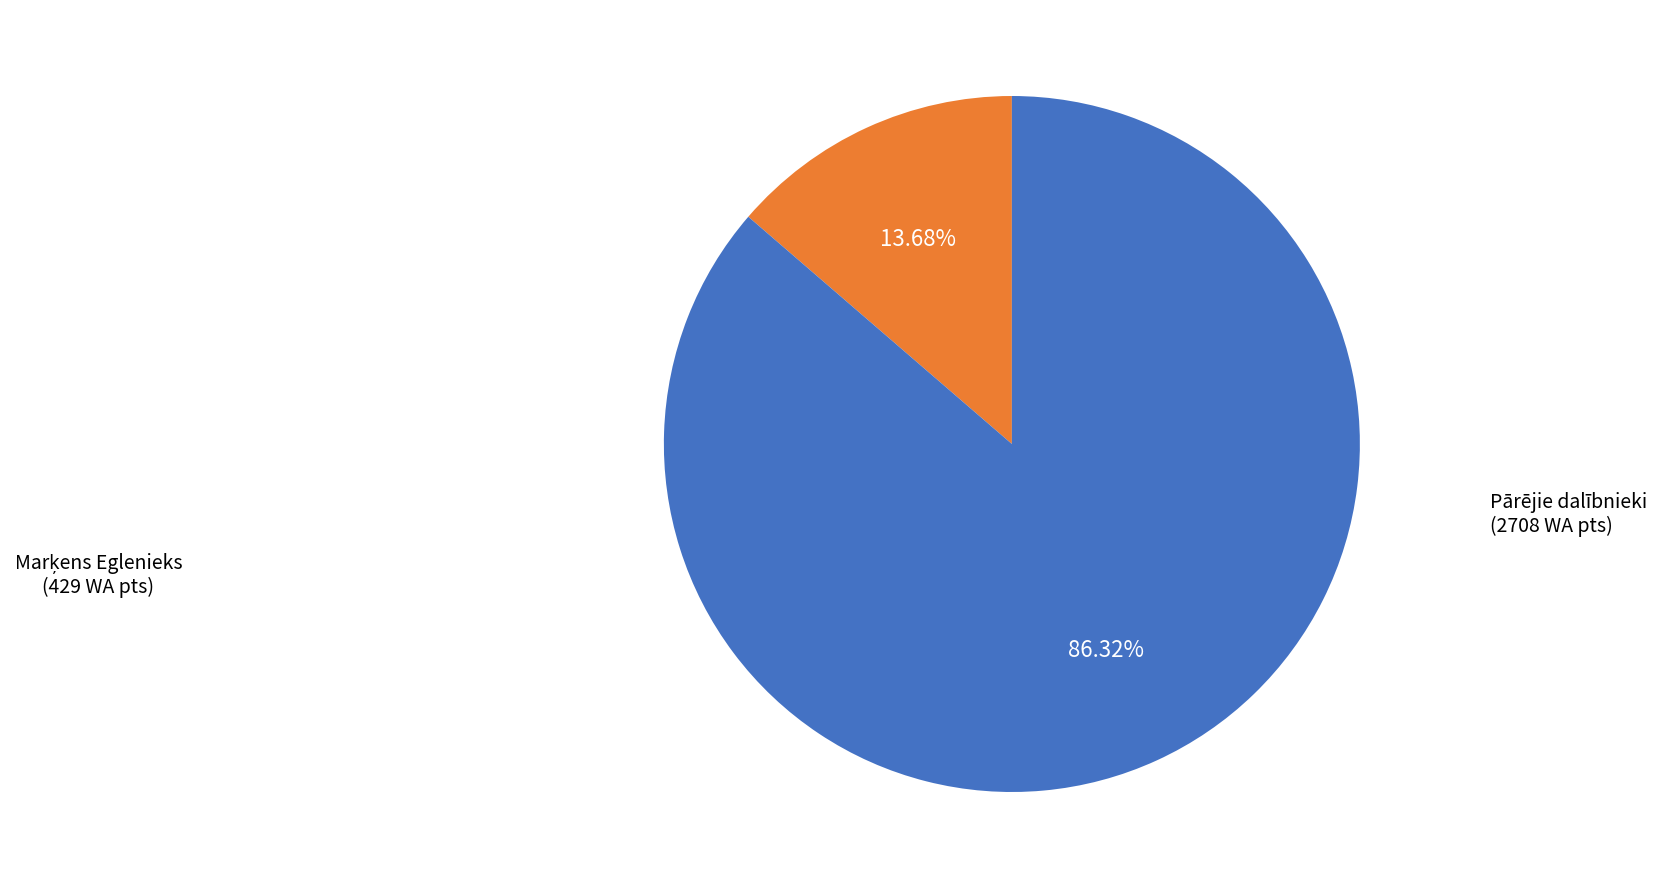

Is there any slice that represents more than half of the pie?

Yes